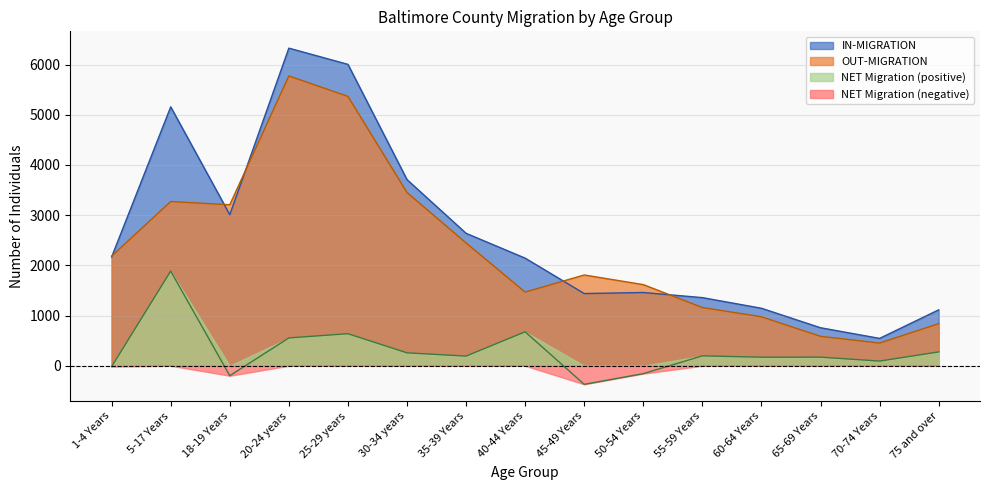

True or false: IN-MIGRATION and OUT-MIGRATION cross at least once.

True